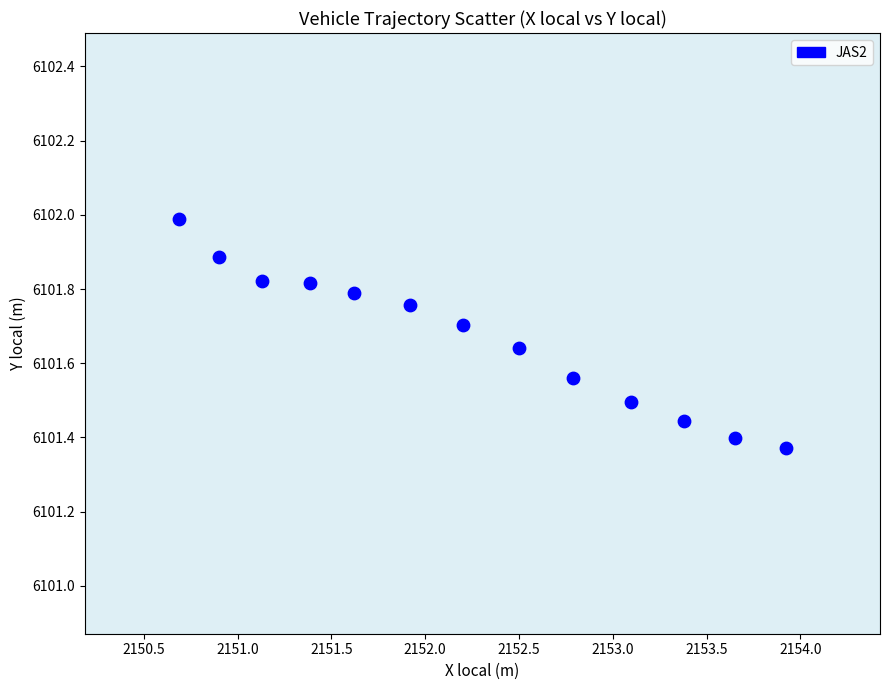

What is the range of Y values (max minus min)?

0.6